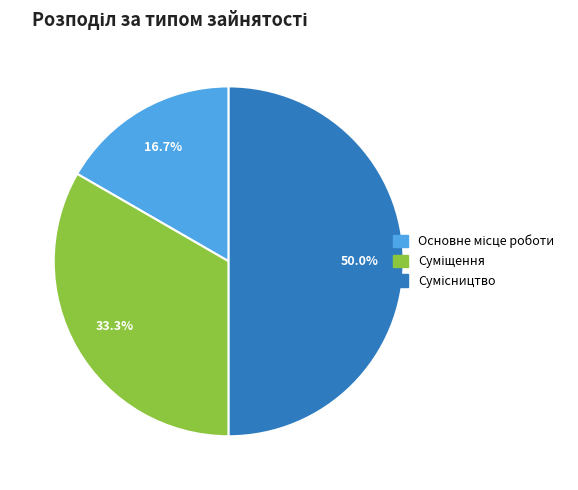

To the nearest percent, what portion does Суміщення represent?

33%